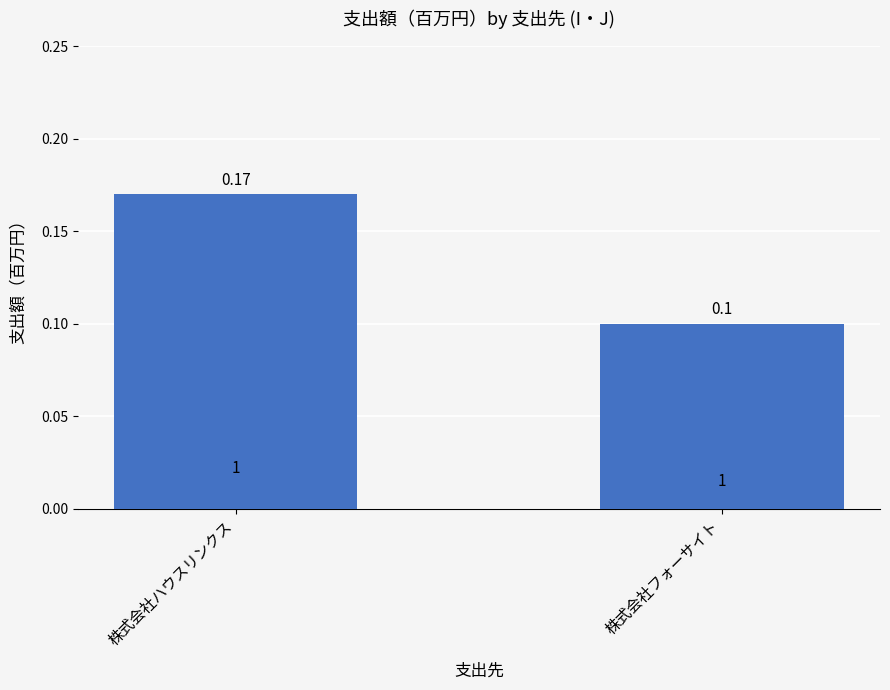

What is the sum of all values?

0.3